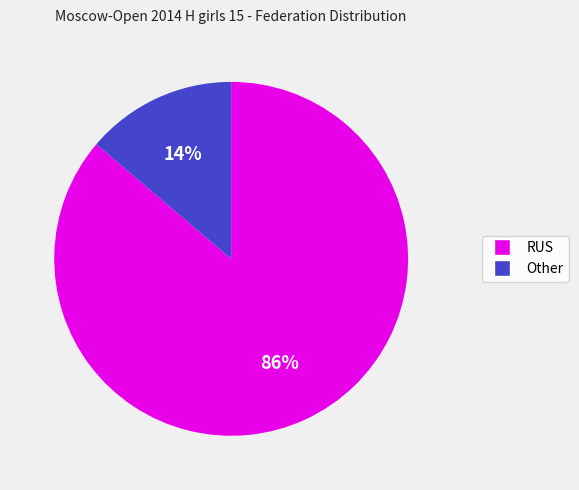

Is the sum of Other and RUS greater than half?

Yes